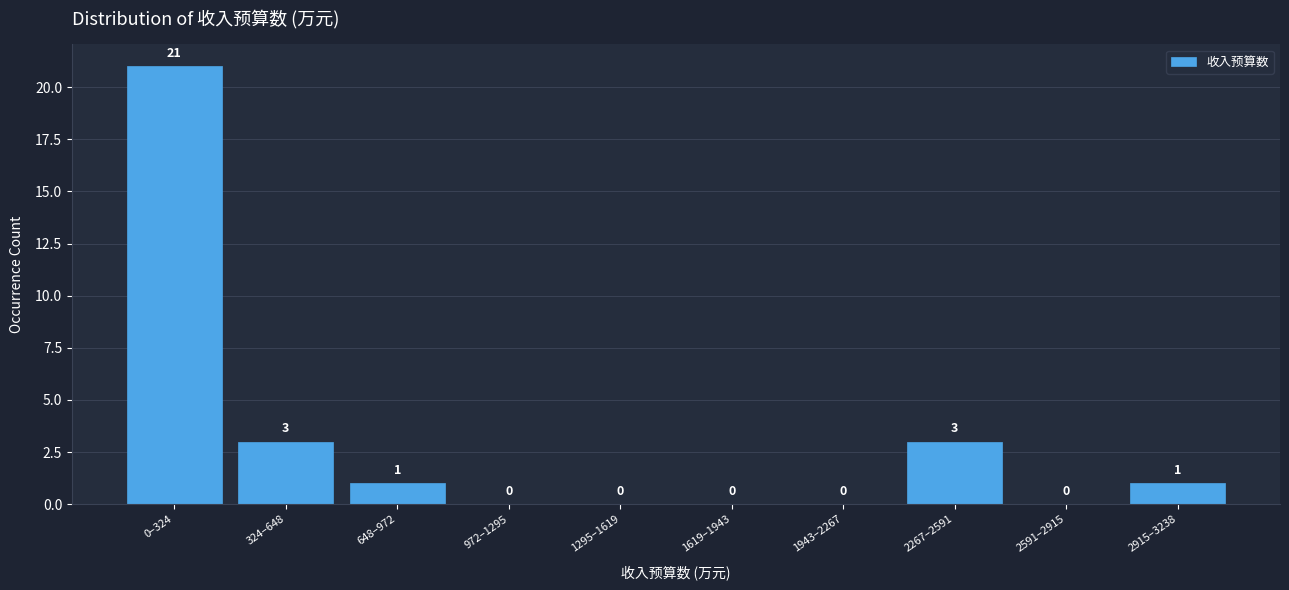

Reading left to right, transcribe all the data shown in this chart.

0–324=21	324–648=3	648–972=1	972–1295=0	1295–1619=0	1619–1943=0	1943–2267=0	2267–2591=3	2591–2915=0	2915–3238=1